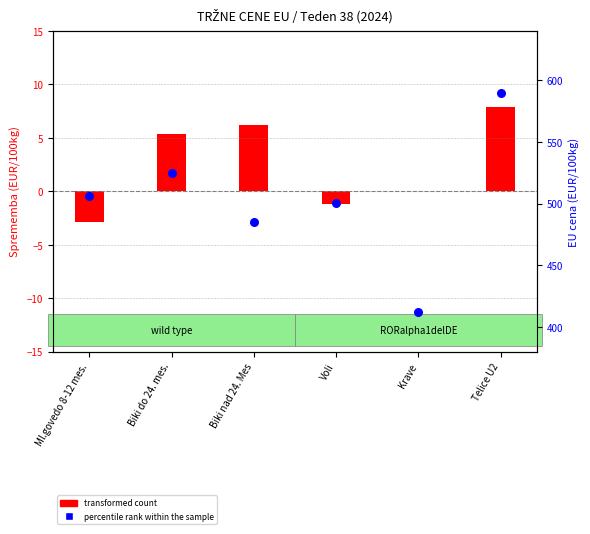

Which series contains the highest Y value?

EU cena (EUR/100kg)